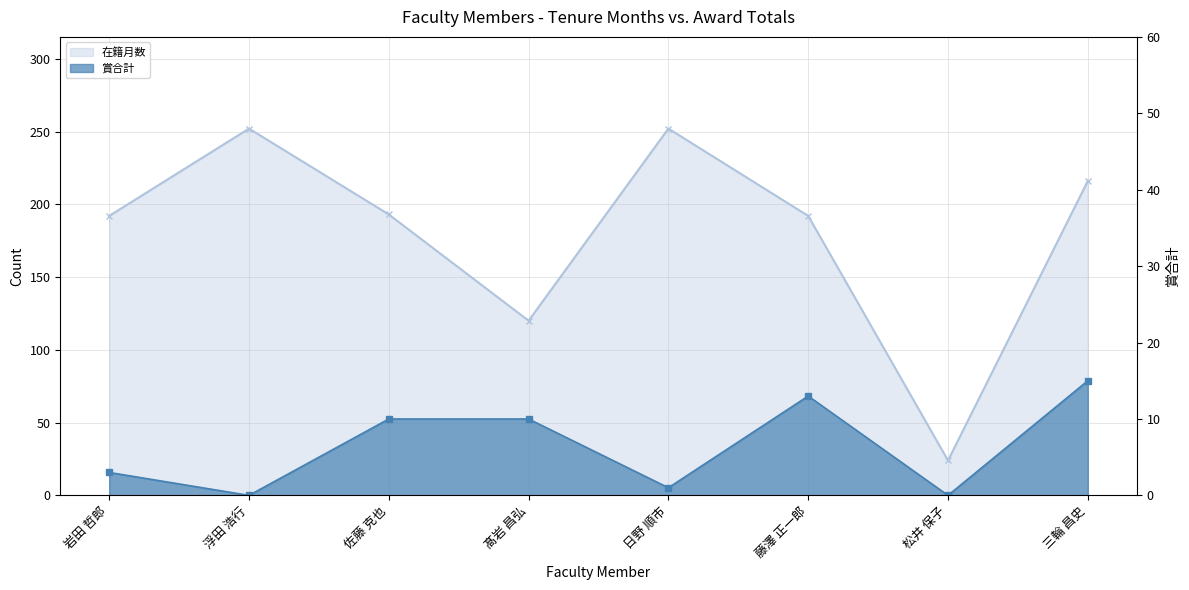

How many values in the 在籍月数 series are below 193?

4